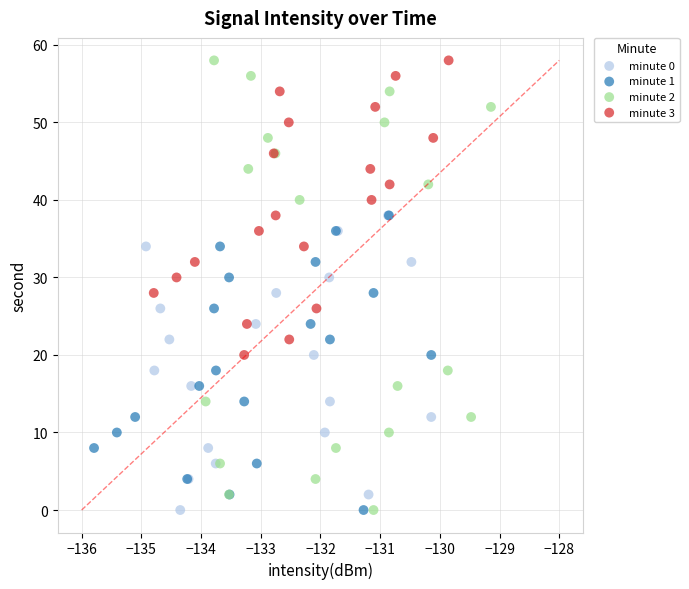

What are all the series names shown in the legend?

minute 0, minute 1, minute 2, minute 3